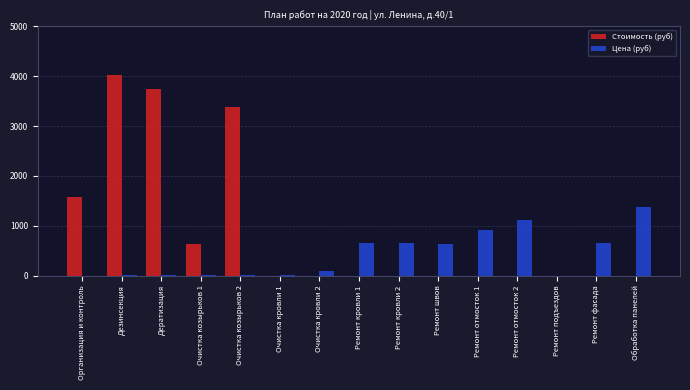

Which series has the largest range (max minus min)?

Стоимость (руб)